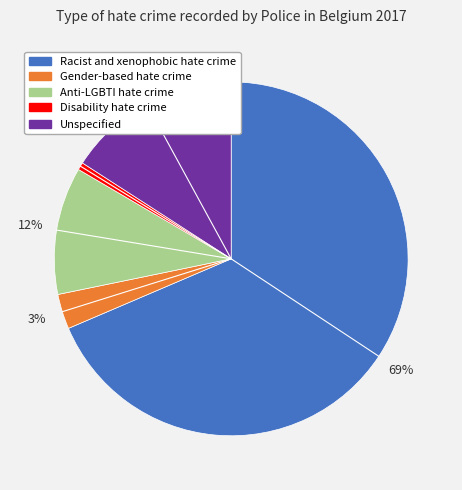

Which has a higher value, Unspecified or Disability hate crime?

Unspecified